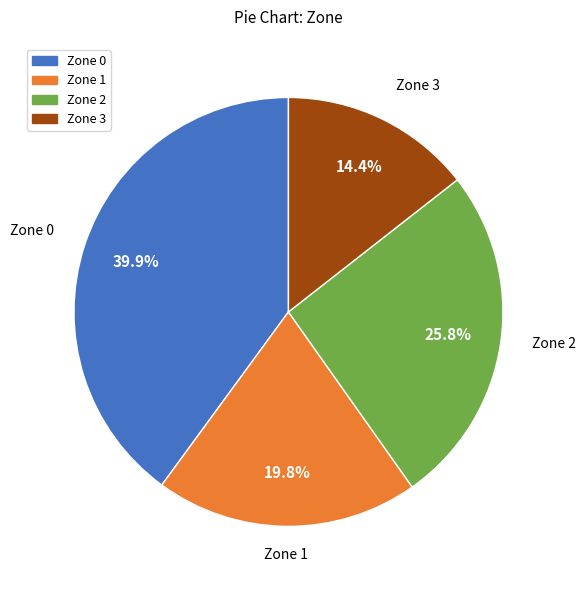

Is there a majority slice in this chart?

No